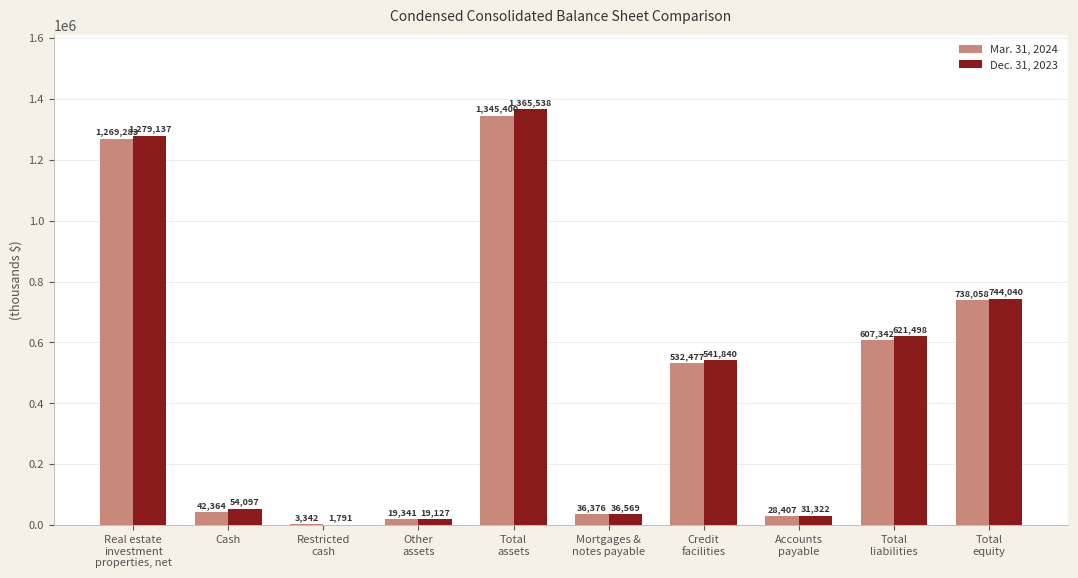

What is the greatest value displayed?

1365538